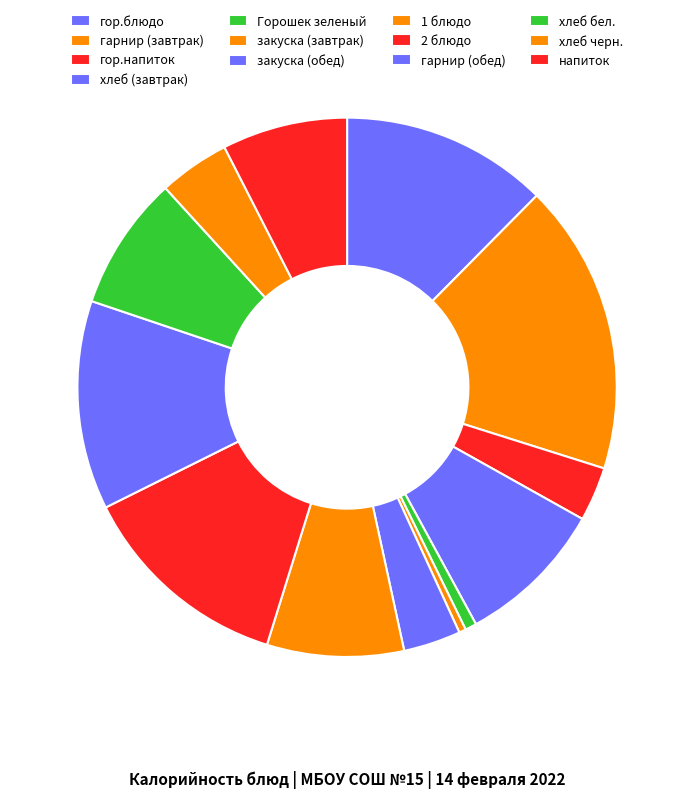

Is хлеб бел. the majority of the pie?

No